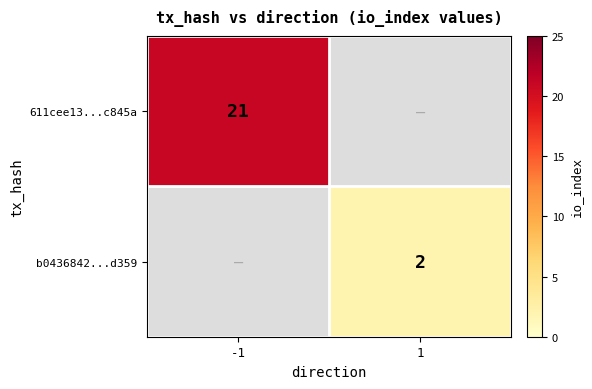

How many distinct data groups are displayed?

2